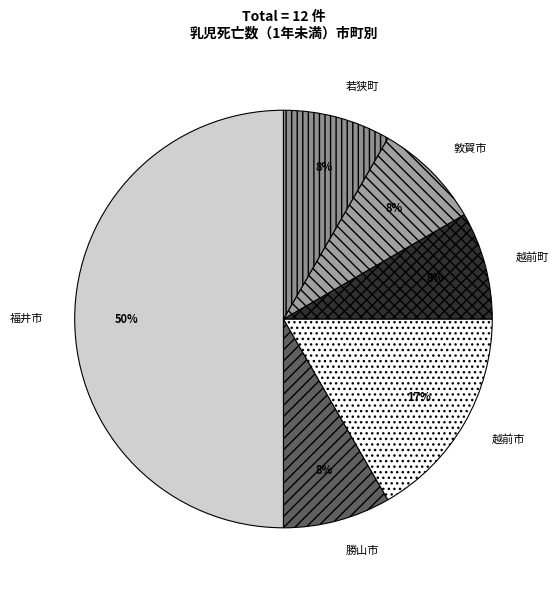

Approximately how many times larger is the value at 勝山市 compared to 越前市?

0.5